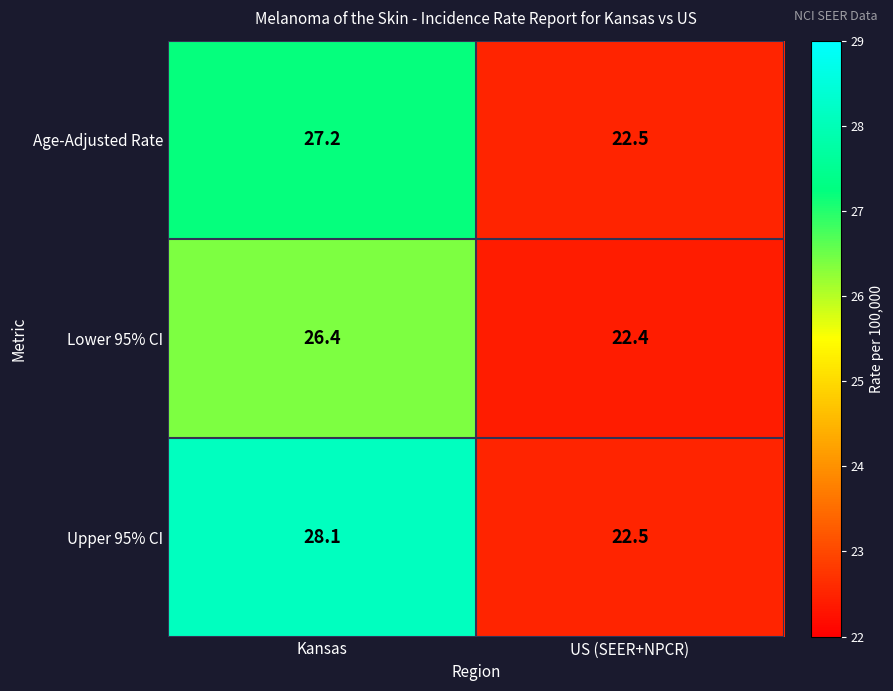

How many categories are shown in the chart?

2